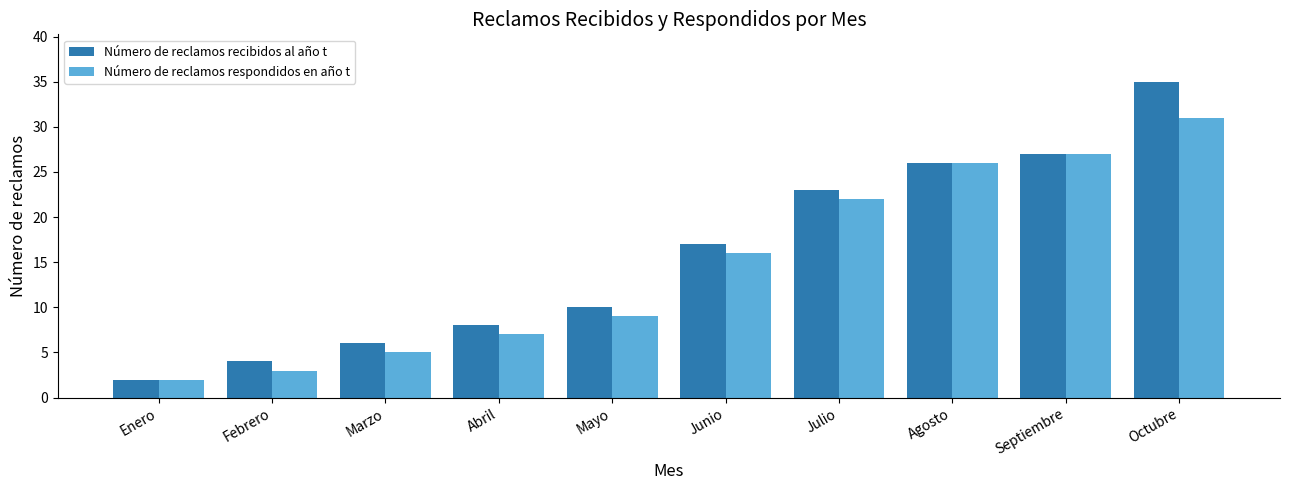

At which label does Número de reclamos respondidos en año t reach its minimum?

Enero